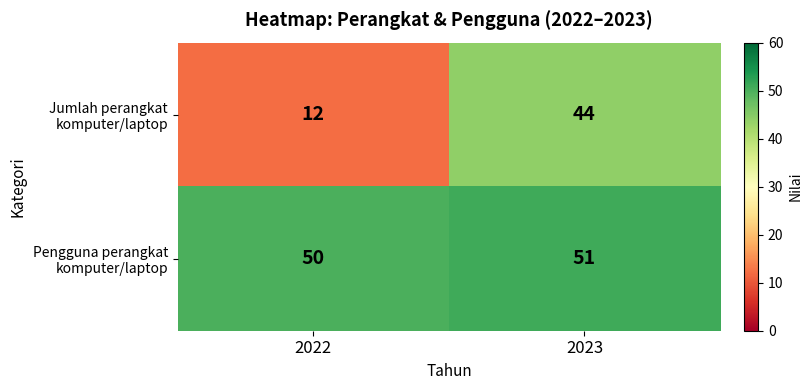

Is it true that Jumlah perangkat komputer/laptop equals 17 at 2023?

False